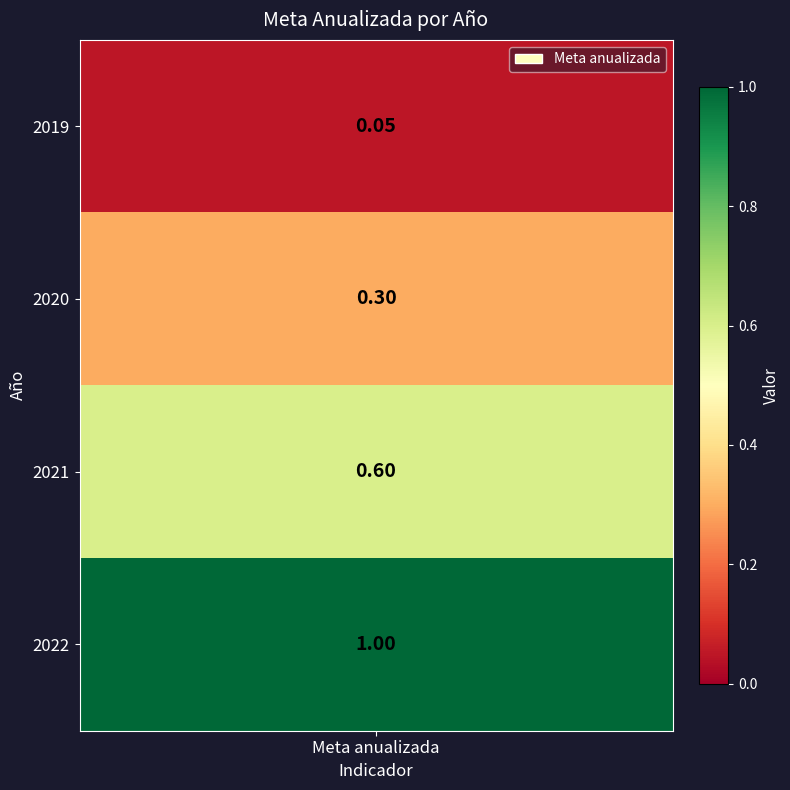

What is the difference between the maximum and minimum values?

0.9